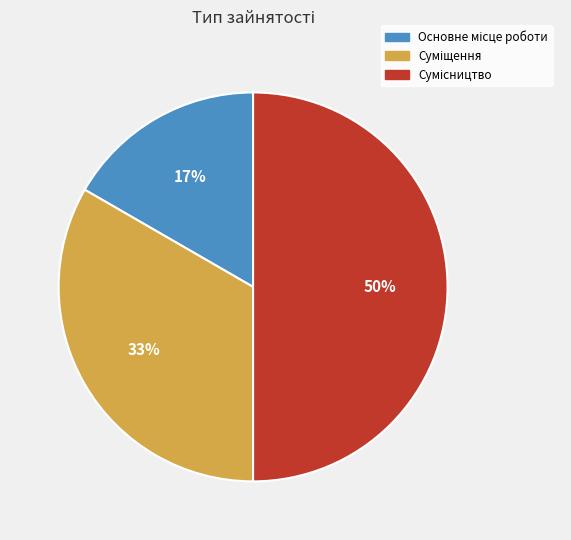

To the nearest percent, what is the difference between the largest and smallest slice percentages?

33%